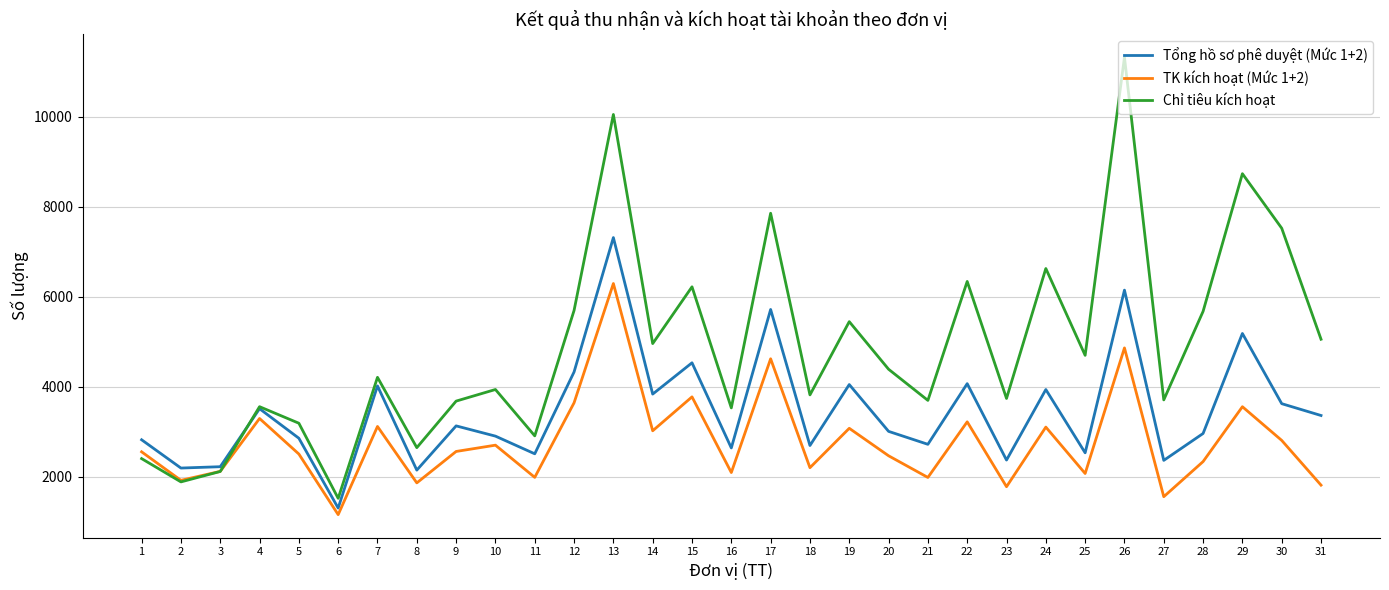

Which series changed the most between 3 and 24?

Chỉ tiêu kích hoạt